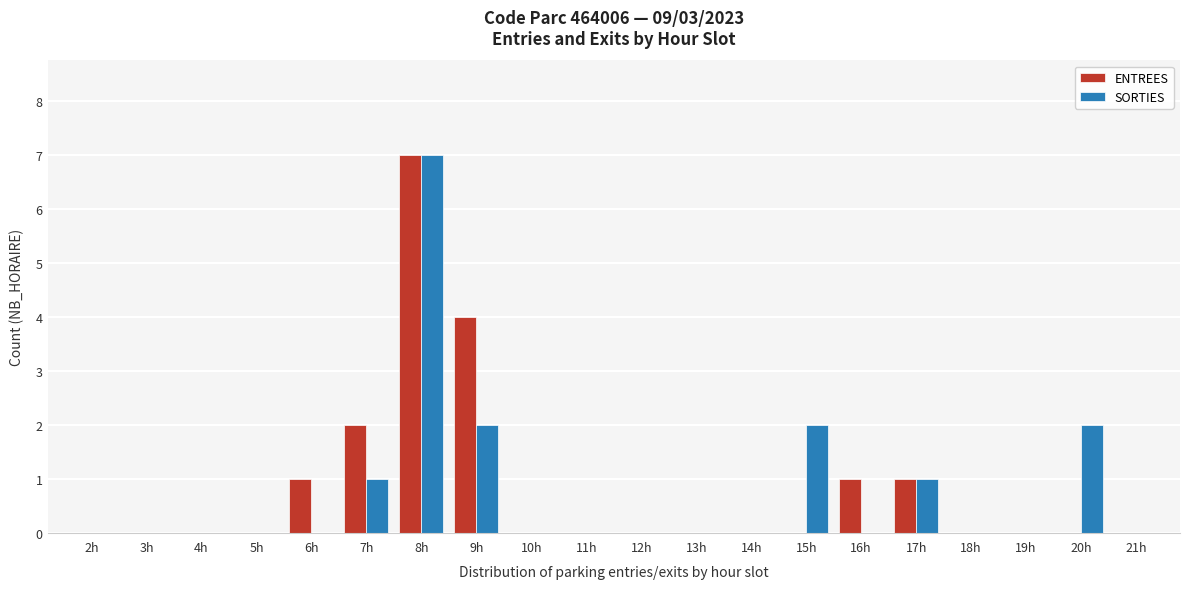

What is the sum of all SORTIES values?

15